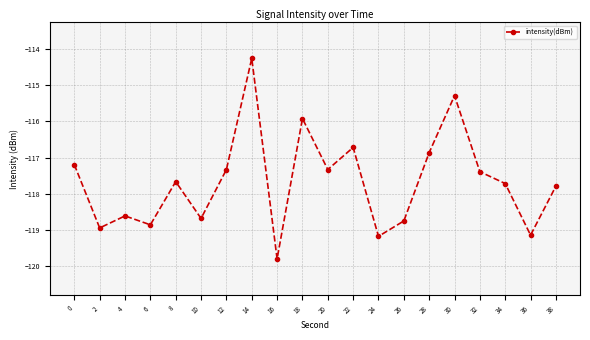

What is the smallest value displayed?

-119.8